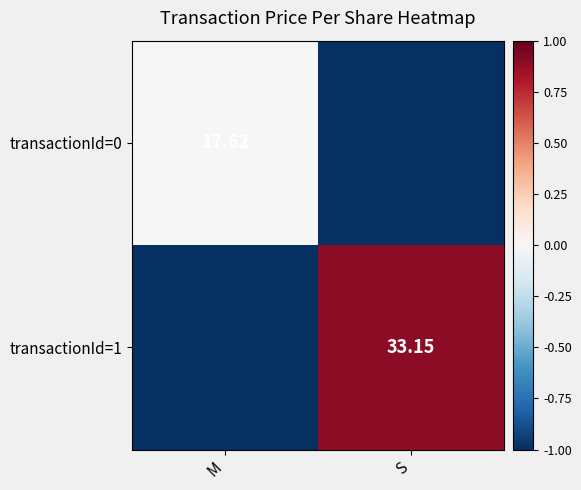

Which series changed the most between M and S?

transactionId=1